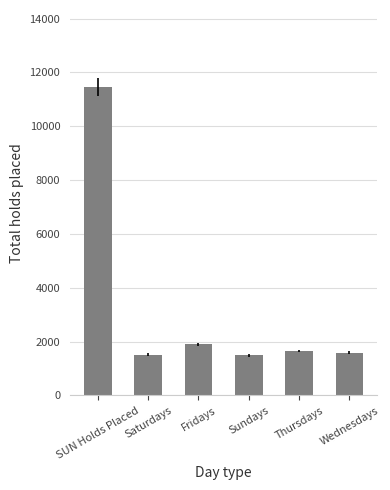

Which category has the highest value across all series?

SUN Holds Placed